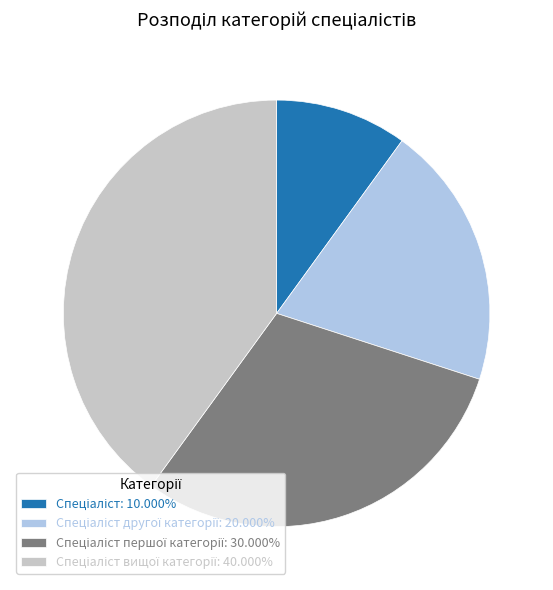

Is there a majority slice in this chart?

No